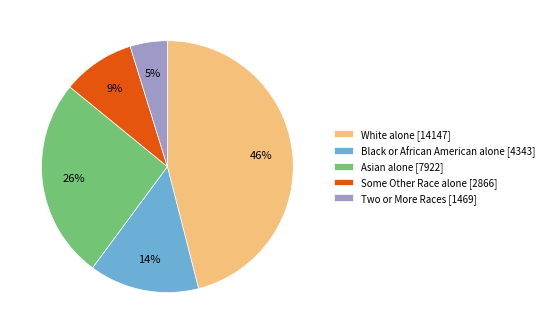

What percentage is the Some Other Race alone [2866] slice, to the nearest percent?

9%